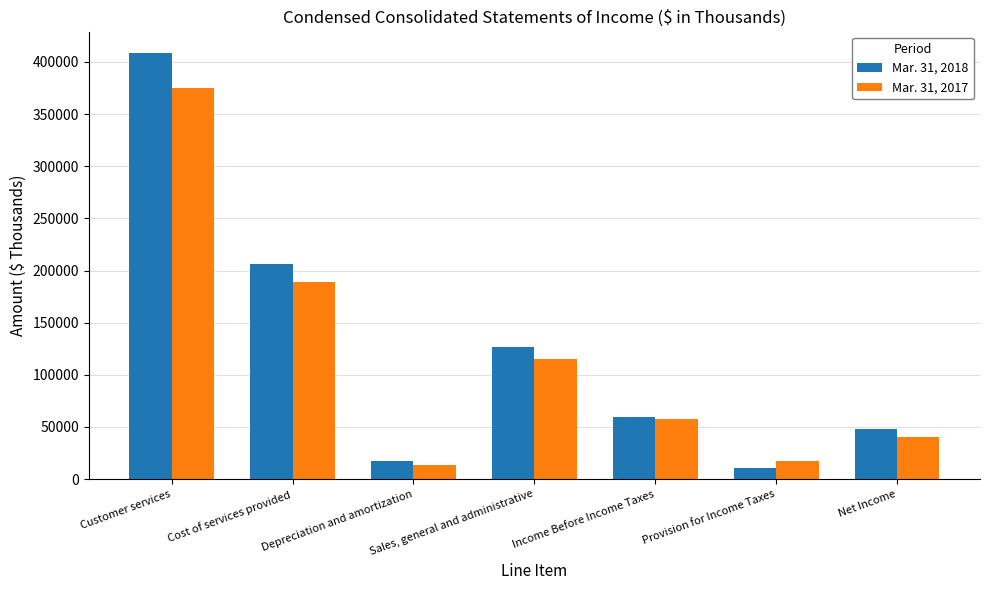

Does the chart contain any negative values?

No